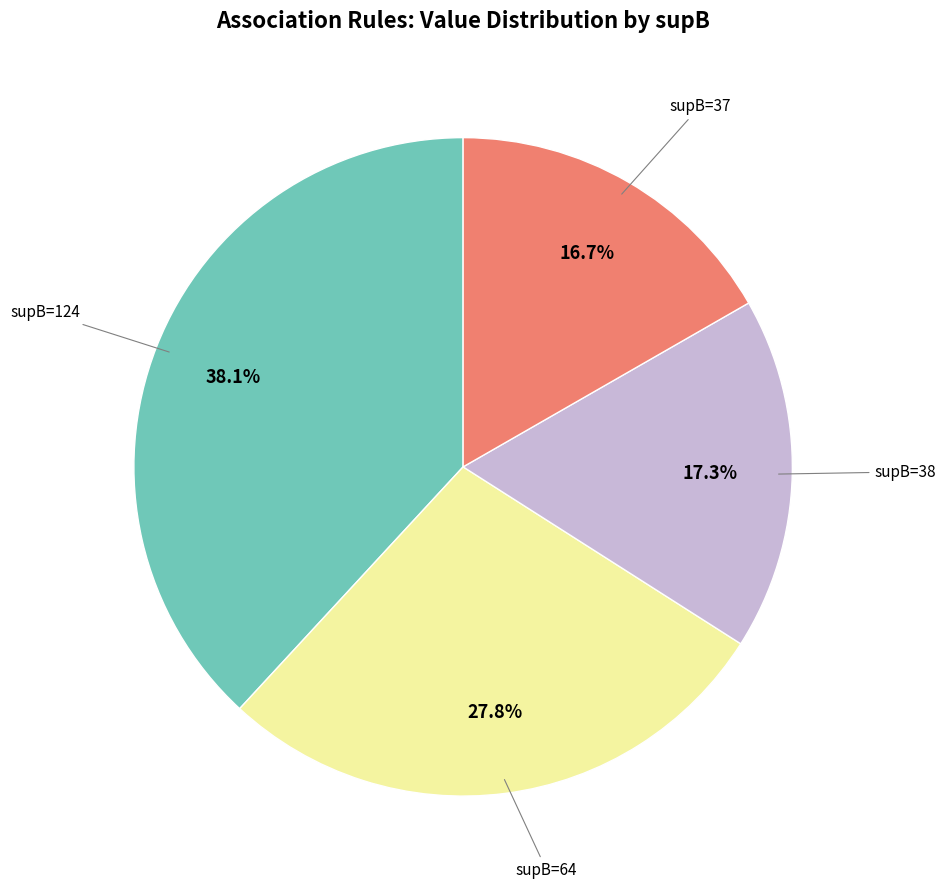

Does any single category account for the majority?

No